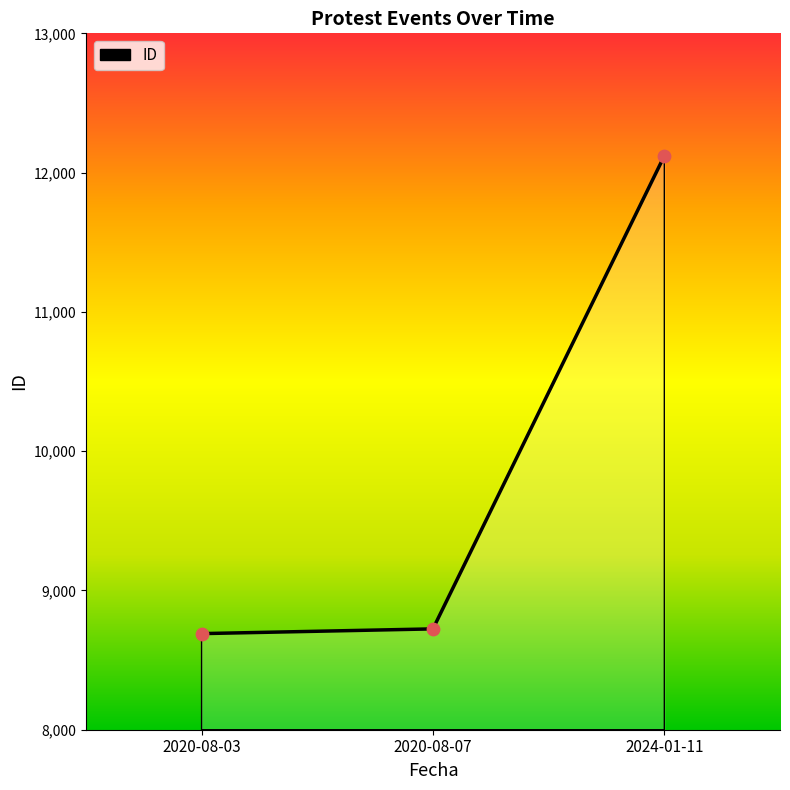

Between 2024-01-11 and 2020-08-03, which is larger?

2024-01-11